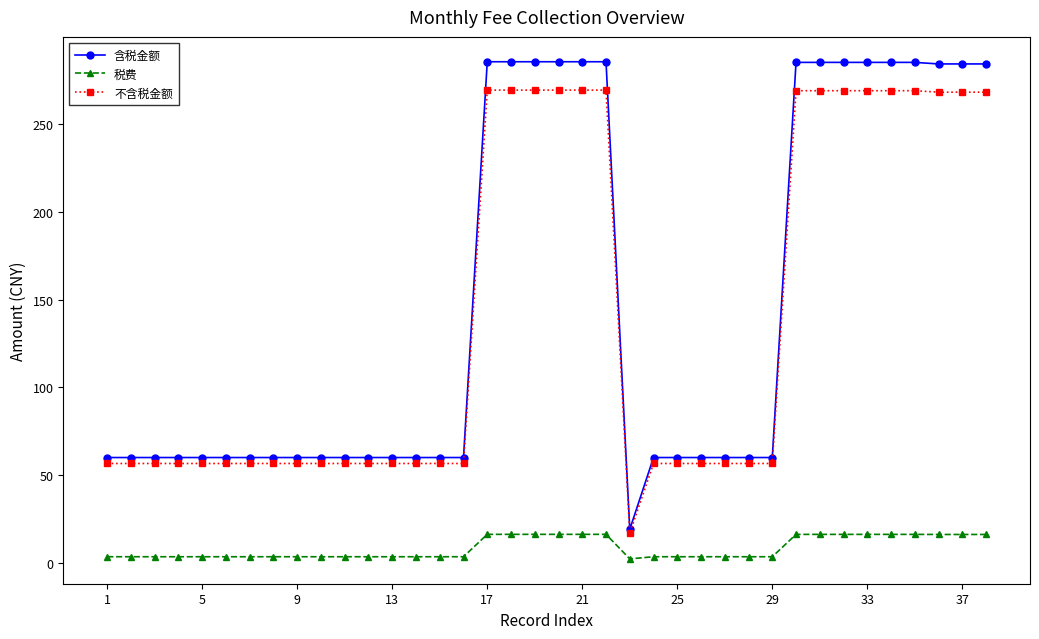

What is the value of the 不含税金额 point at the 22nd from the left?

269.6